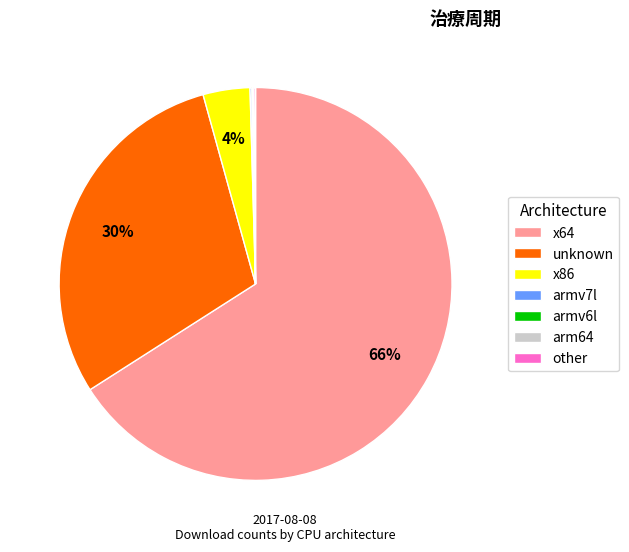

Is it true that x64 is 66% of the pie?

True